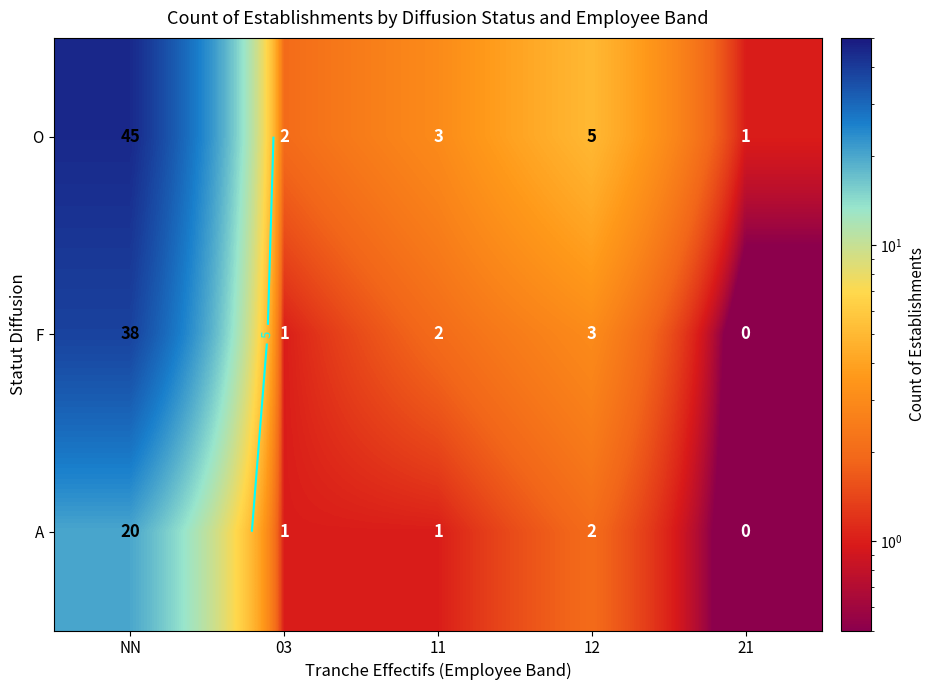

Which label corresponds to the largest value in the chart?

NN